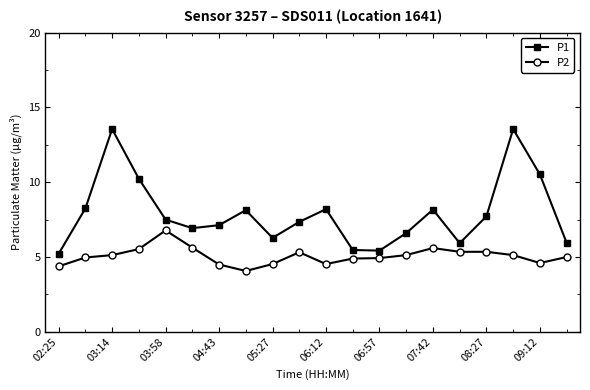

How many series are shown in this chart?

2